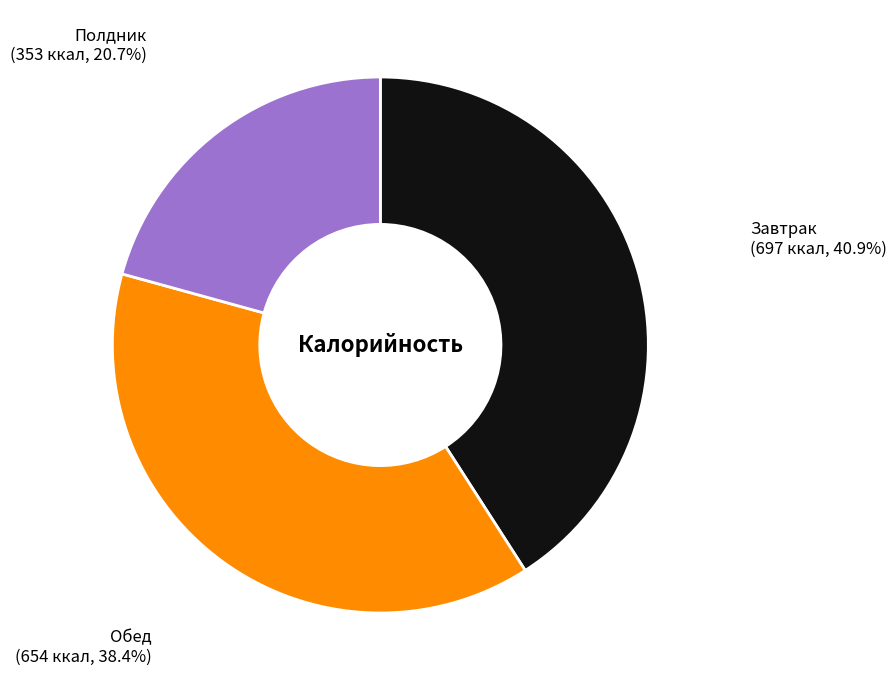

Does any single category account for the majority?

No